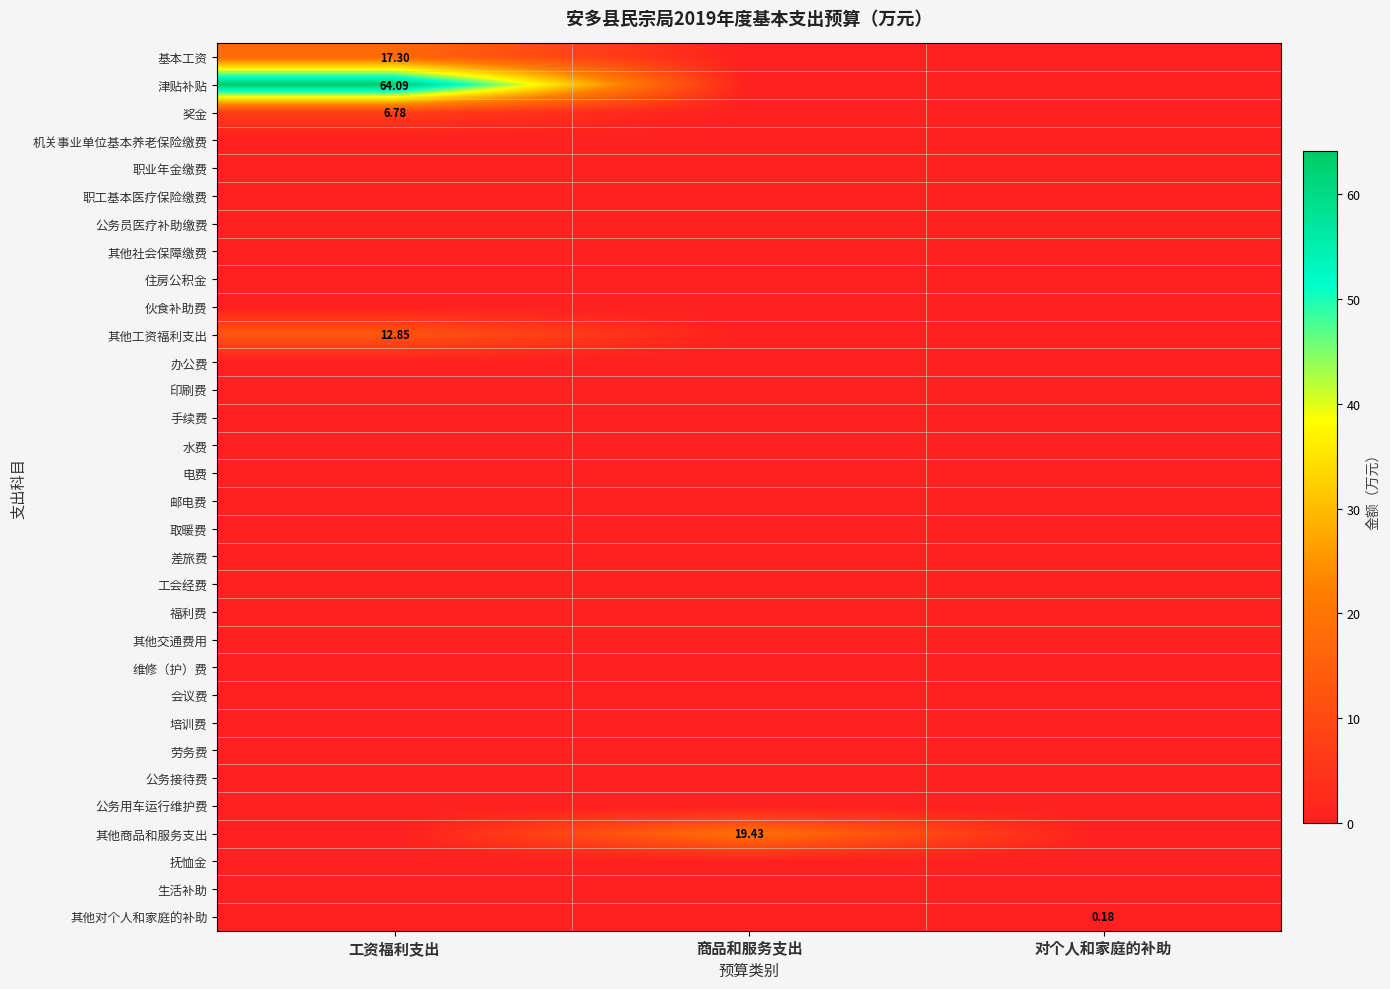

The 电费 series shows 0.0 at 商品和服务支出. True or false?

True